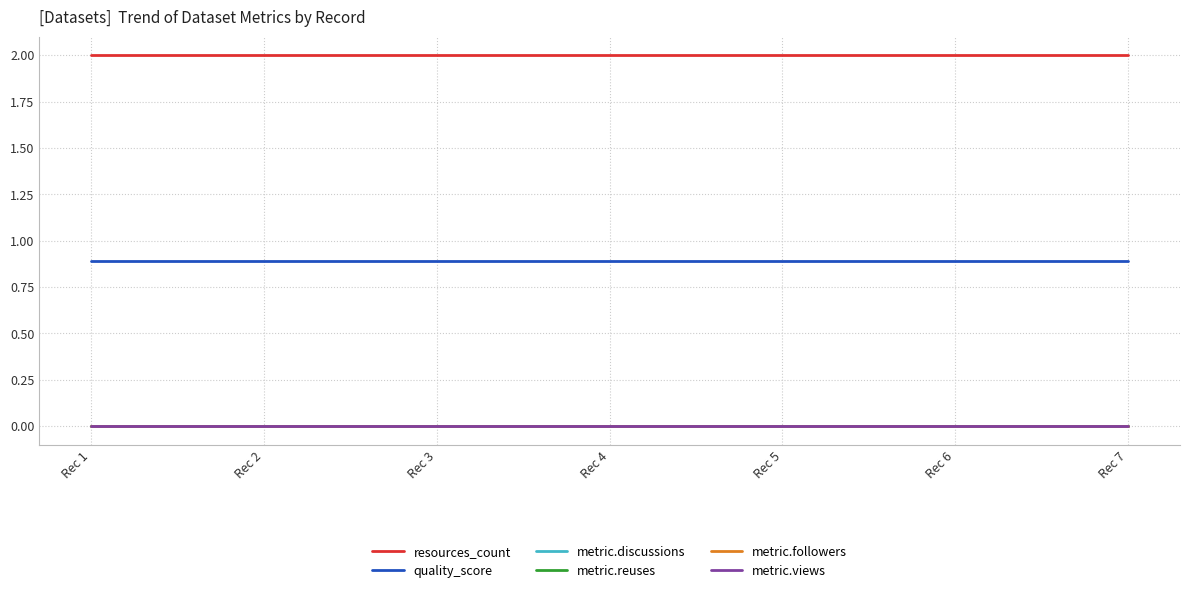

True or false: metric.followers and metric.discussions cross at least once.

False